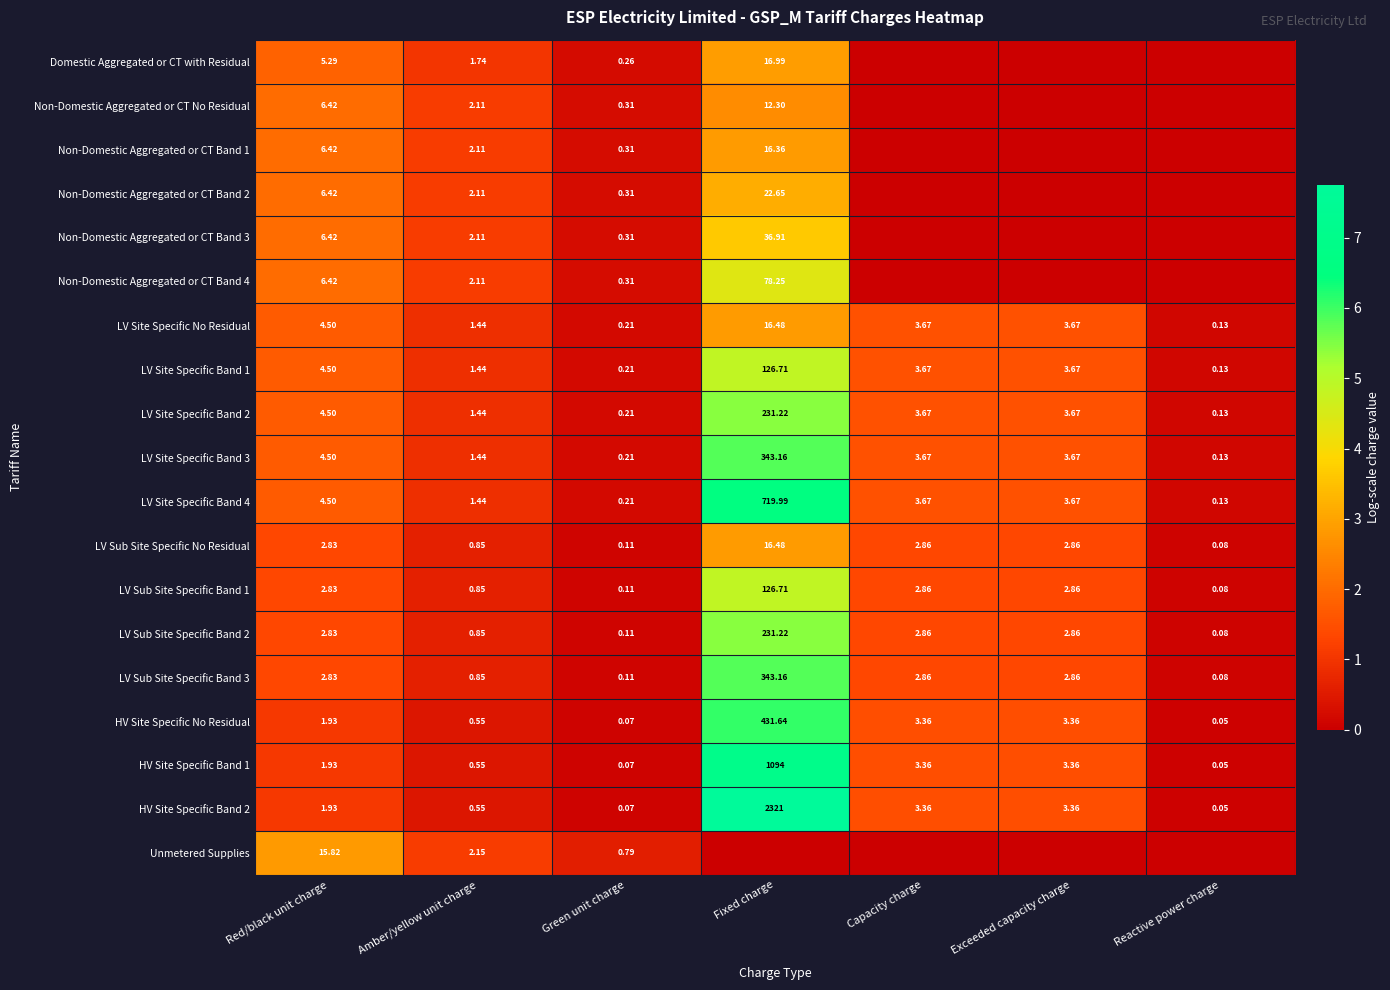

At which label is LV Site Specific No Residual closest to 8?

Red/black unit charge